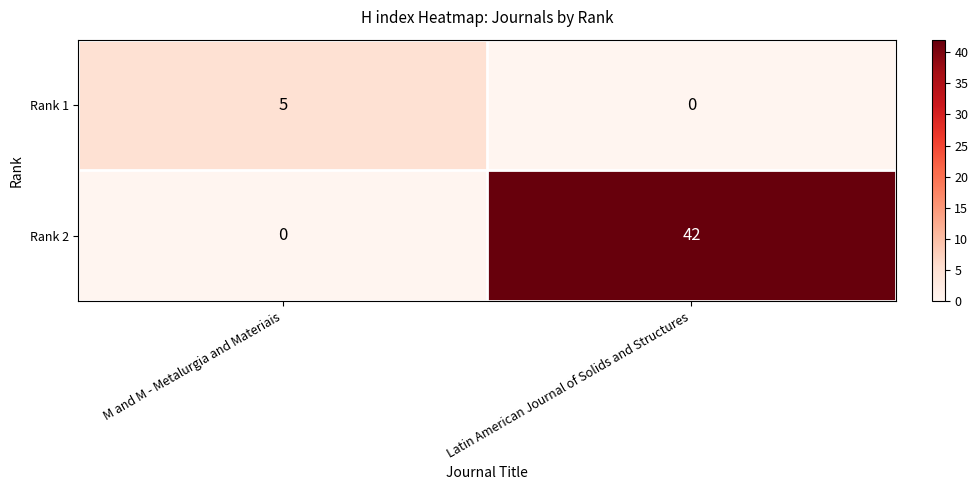

What is the total value across all series at Latin American Journal of Solids and Structures?

42